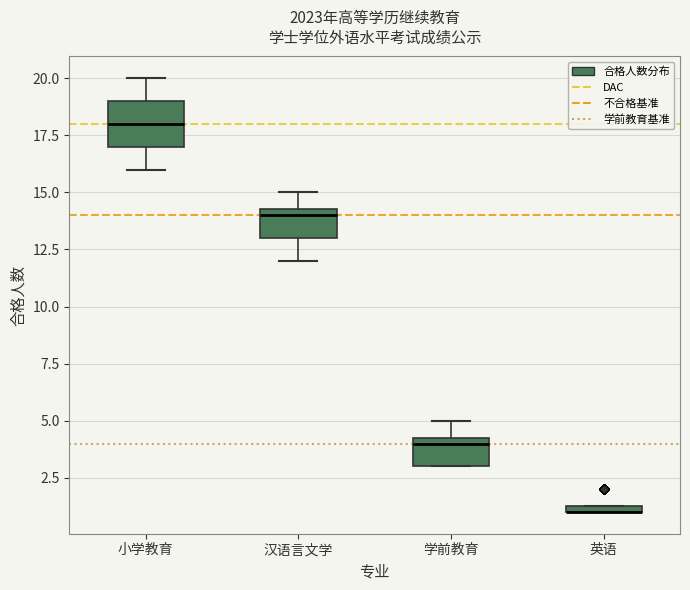

Where is the lower edge of the box for 英语 on the y-axis? The values are not printed on the chart, so give them approximately, as read against the axis.

1.0